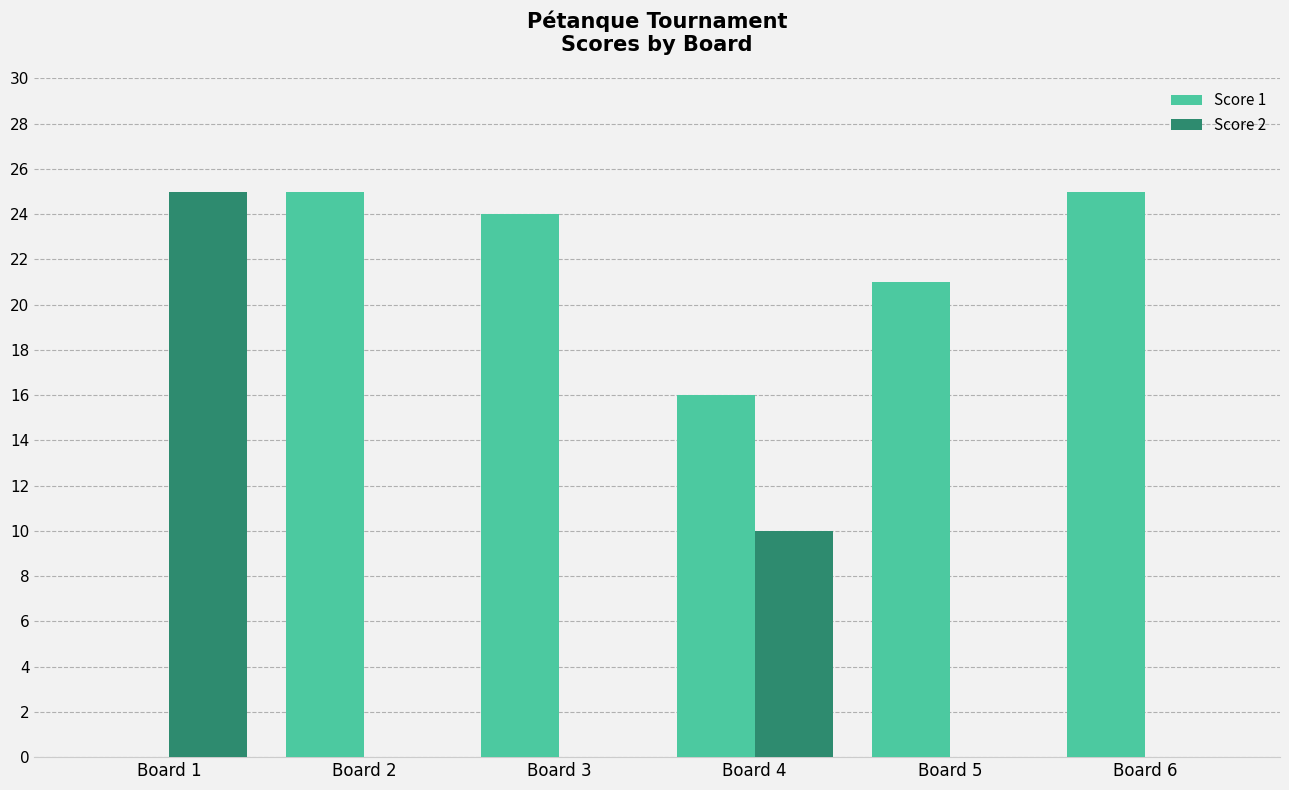

What is the spread (max minus min) of values at Board 3?

24